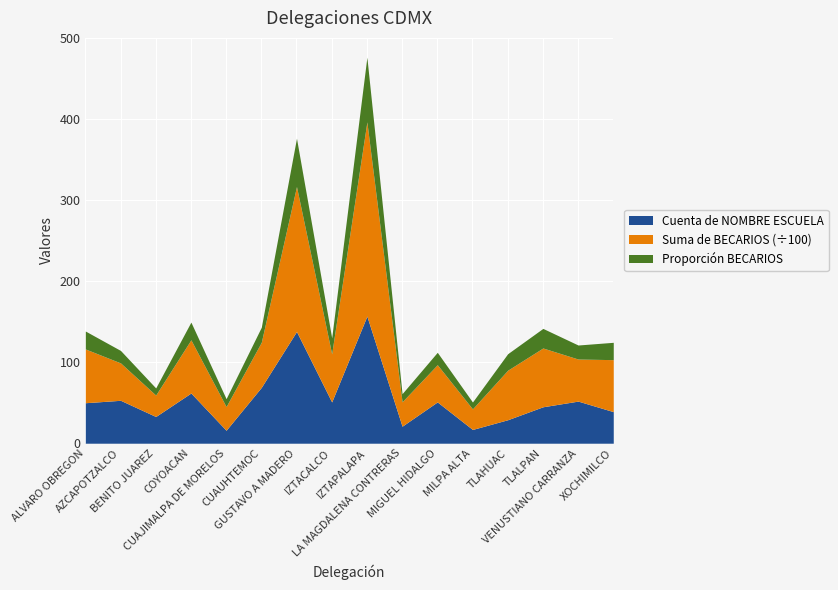

What is the minimum value for Cuenta de NOMBRE ESCUELA?

16.0